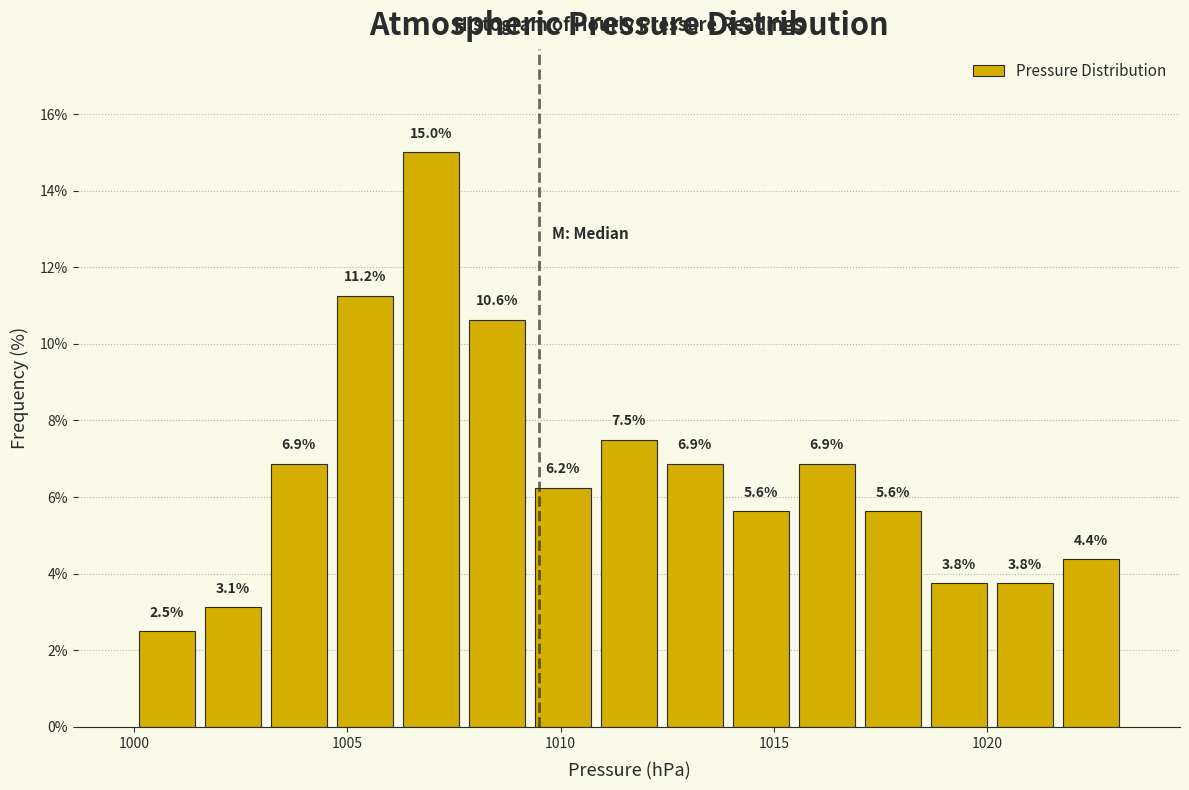

Read against the x-axis, roughly where is the centre of the tallest bar?

1007.0